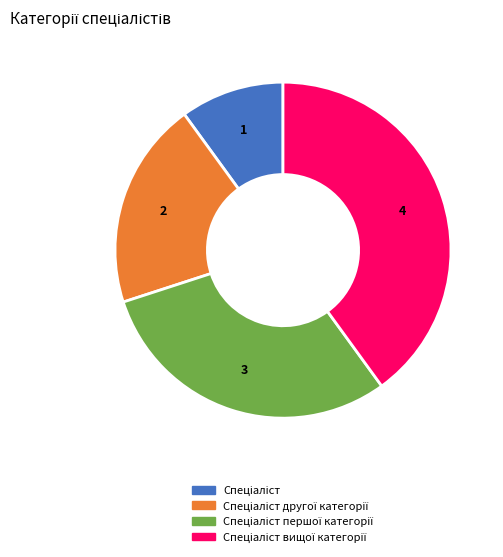

Does any single category account for the majority?

No